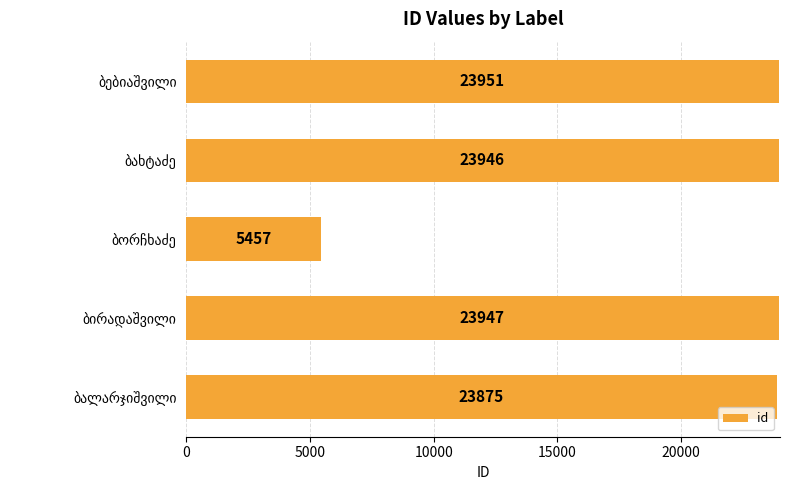

What is the difference between the maximum and minimum values?

18494